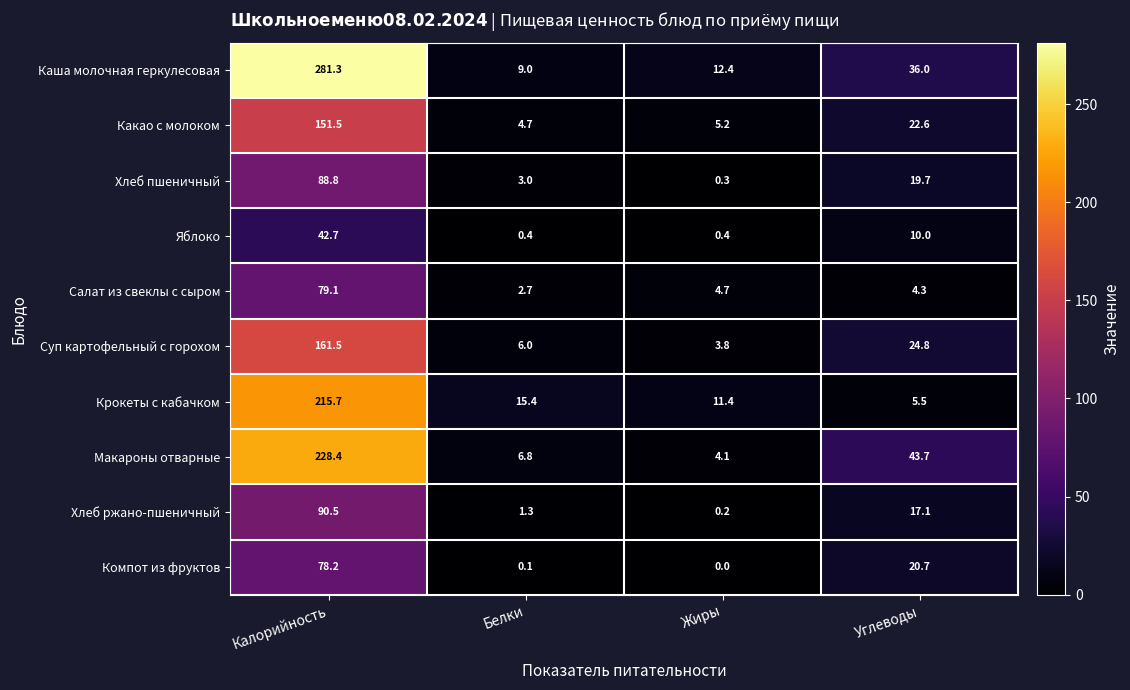

What is the maximum value for Какао с молоком?

151.5